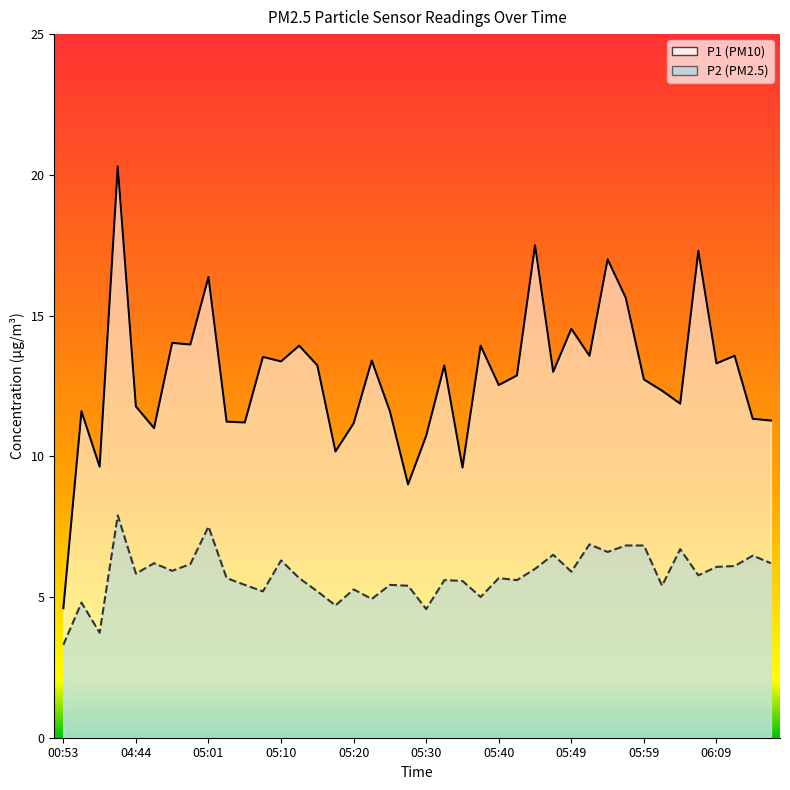

At which category is the sum across all series the highest?

04:02